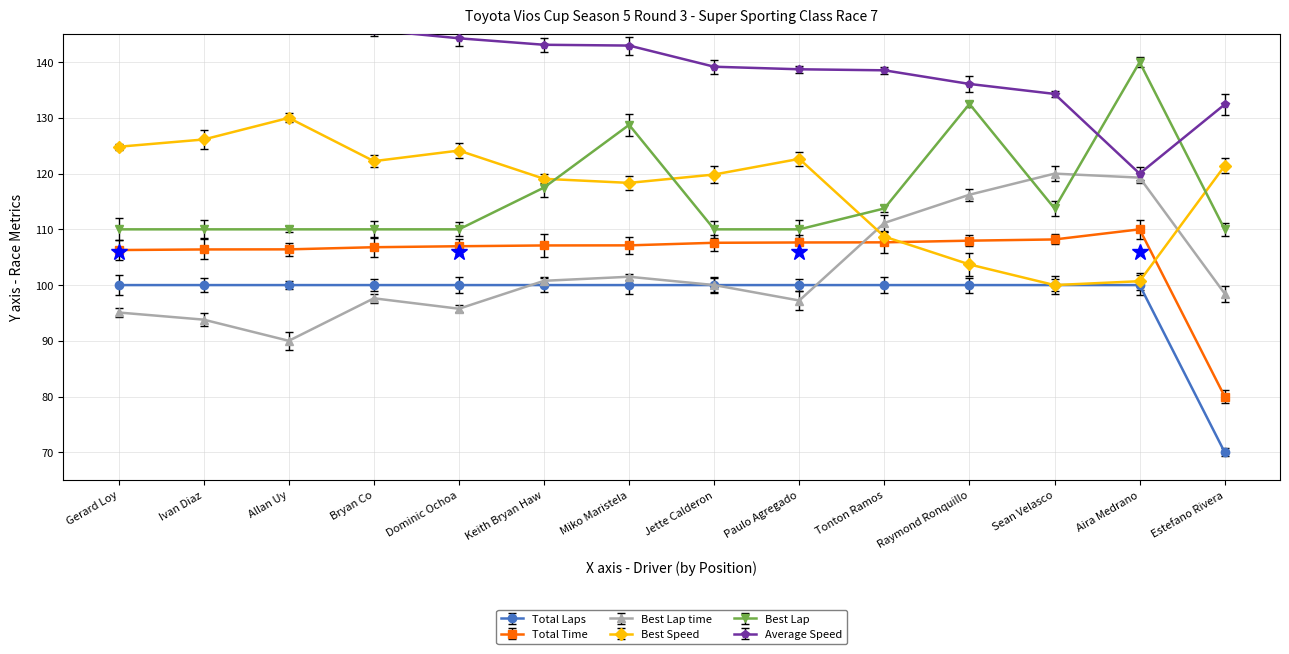

True or false: Average Speed and Total Laps intersect in this chart.

False